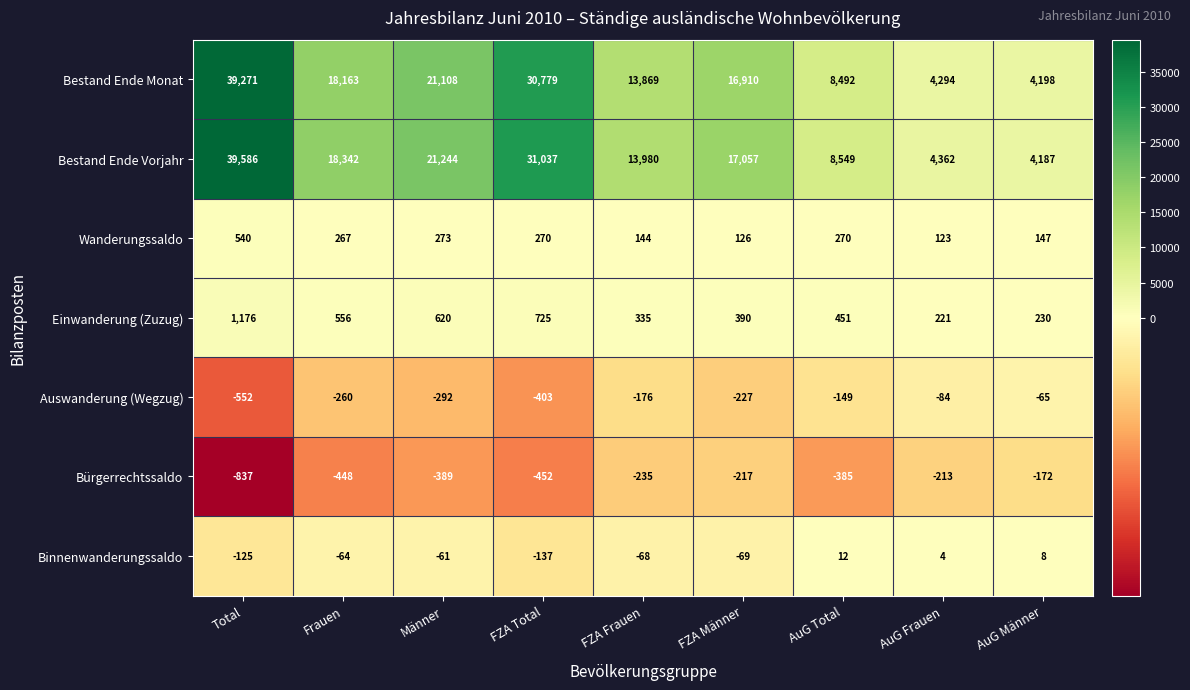

True or false: Auswanderung (Wegzug) has a value of -227 at FZA Männer.

True